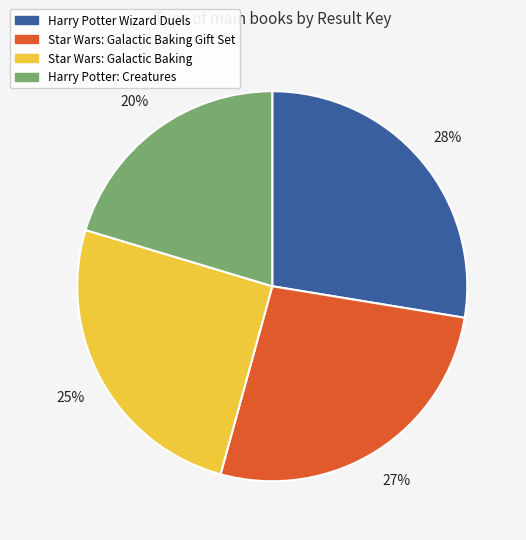

Which has a higher value, Harry Potter Wizard Duels or Harry Potter: Creatures?

Harry Potter Wizard Duels